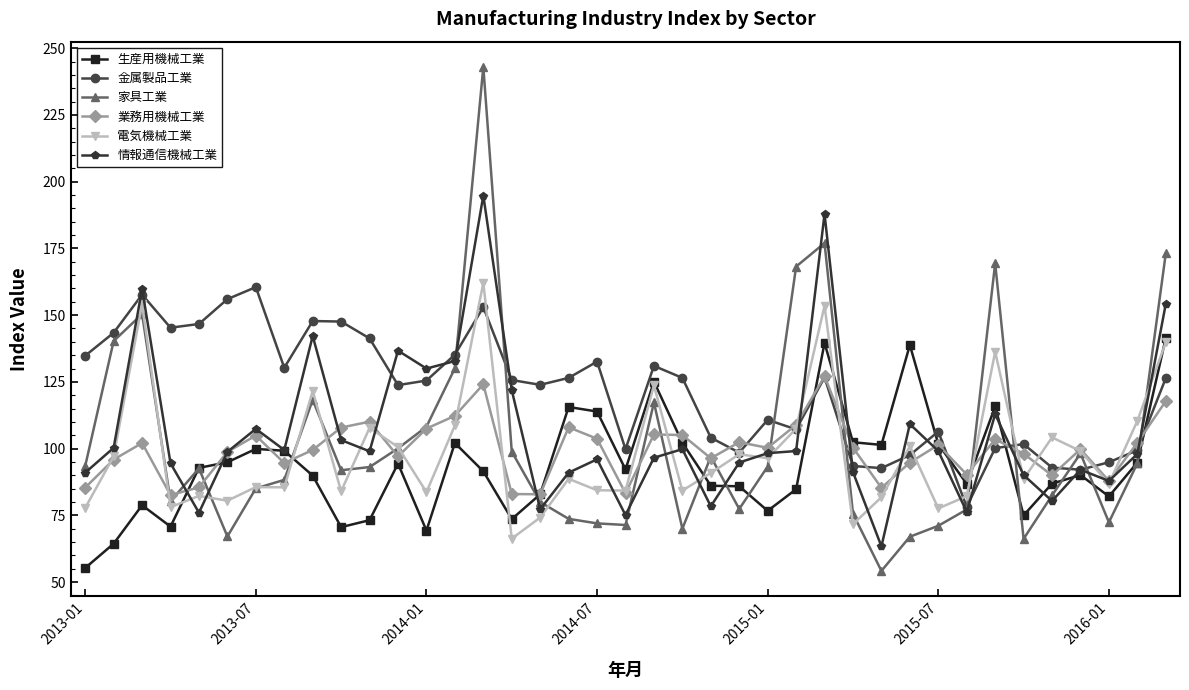

What is the lowest value of the 業務用機械工業 series?

82.6